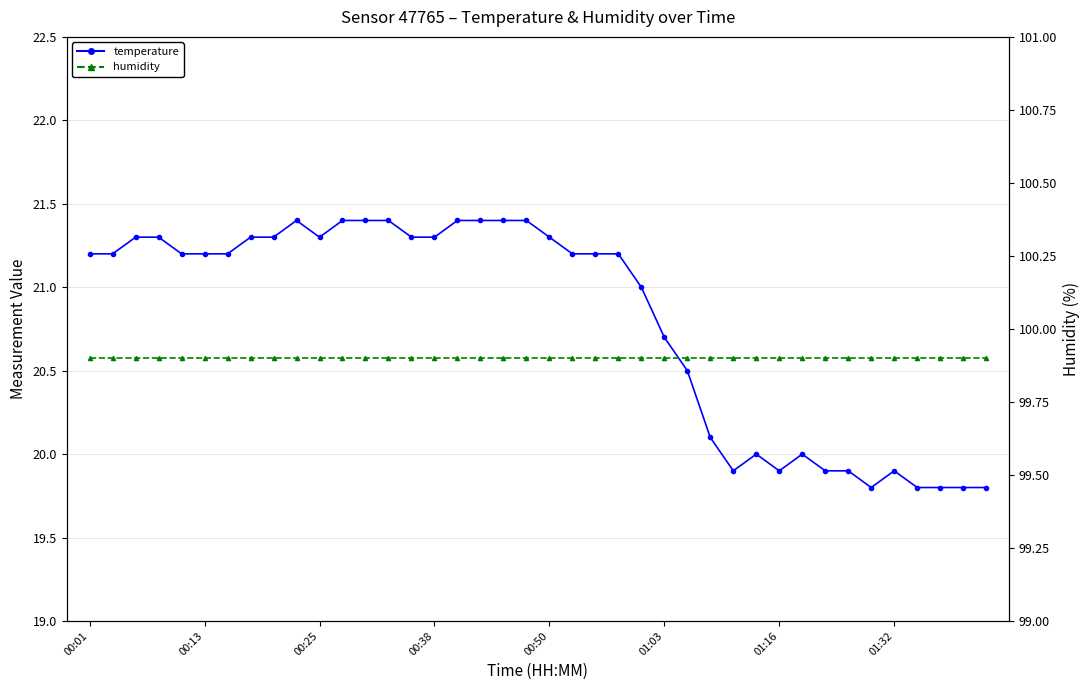

At which category does the chart reach its minimum across all series?

34